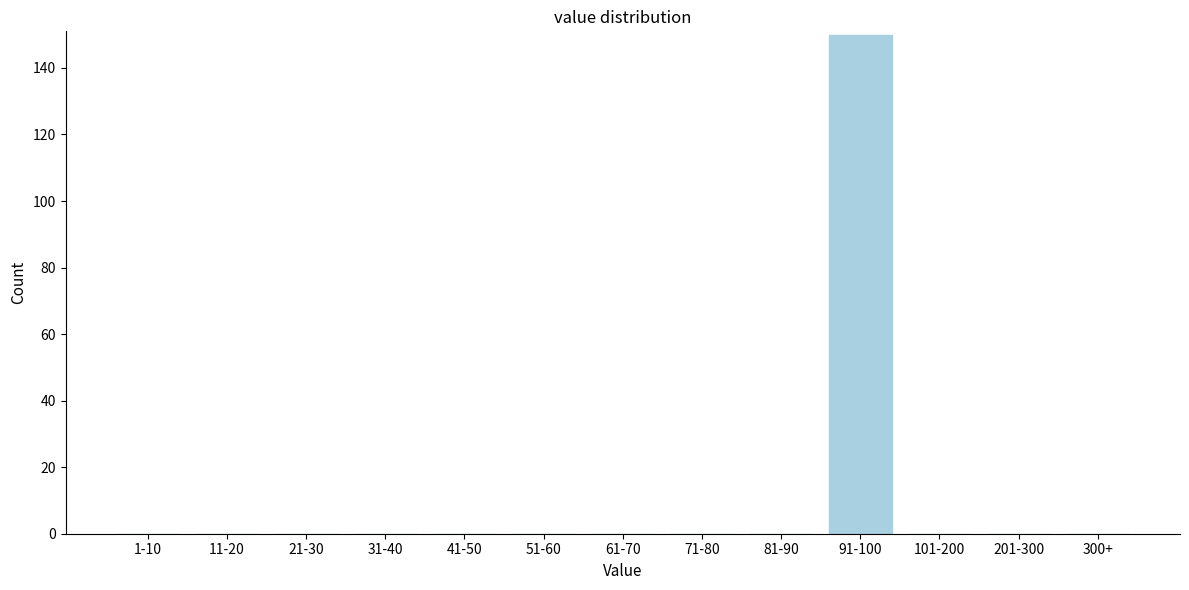

Reading left to right, list all the values displayed in this chart.

1-10=0	11-20=0	21-30=0	31-40=0	41-50=0	51-60=0	61-70=0	71-80=0	81-90=0	91-100=150	101-200=0	201-300=0	300+=0